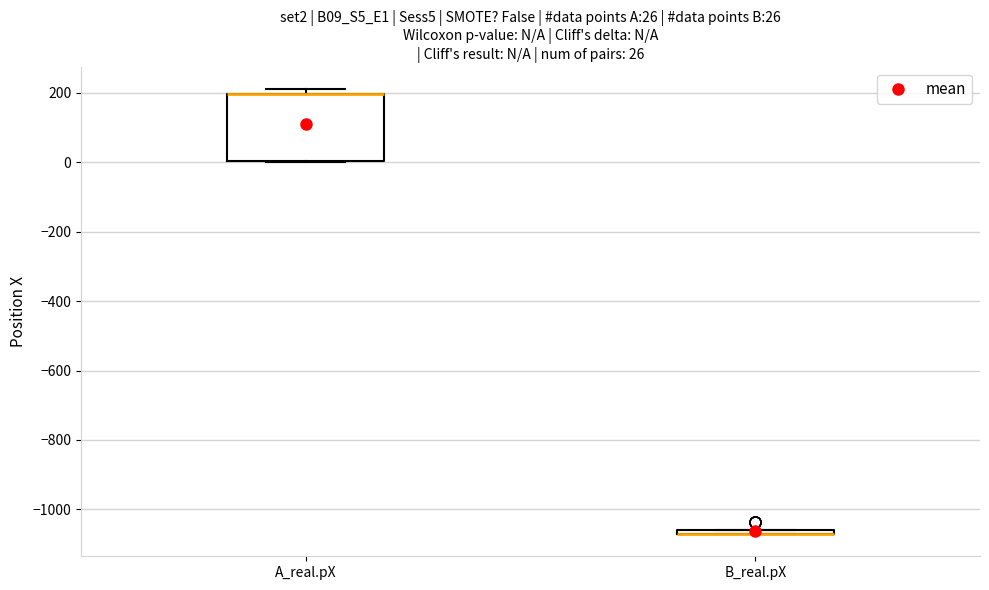

Comparing the boxes themselves (not the whiskers), which one is the tallest?

A_real.pX